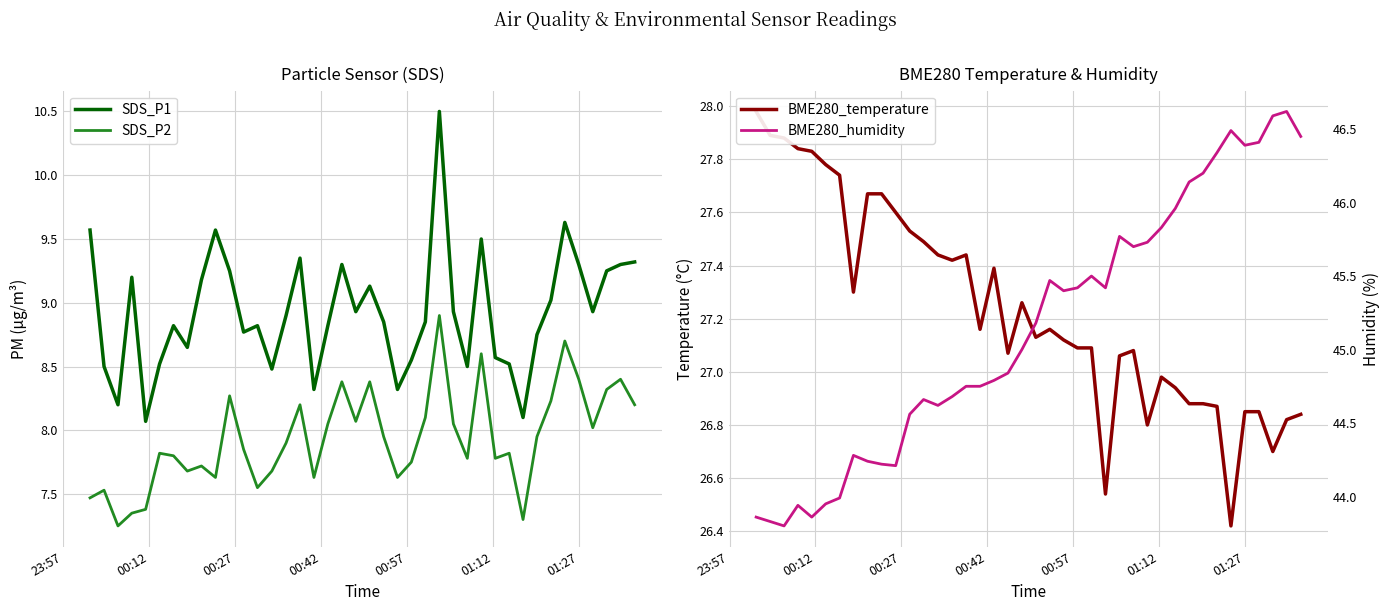

True or false: SDS_P2 and SDS_P1 cross at least once.

False